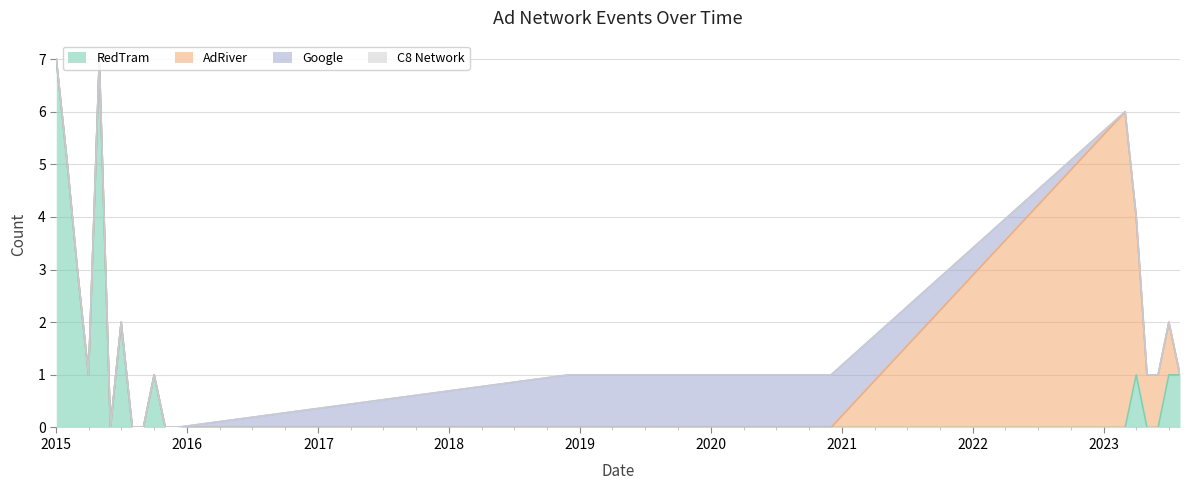

True or false: C8 Network has a value of 0 at 2015-09.

True